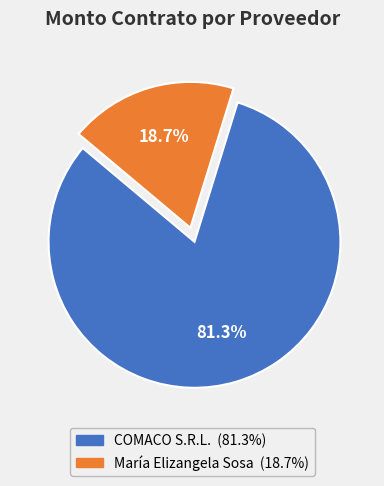

To the nearest percent, what is the difference between the COMACO S.R.L. and María Elizangela Sosa slice percentages?

63%